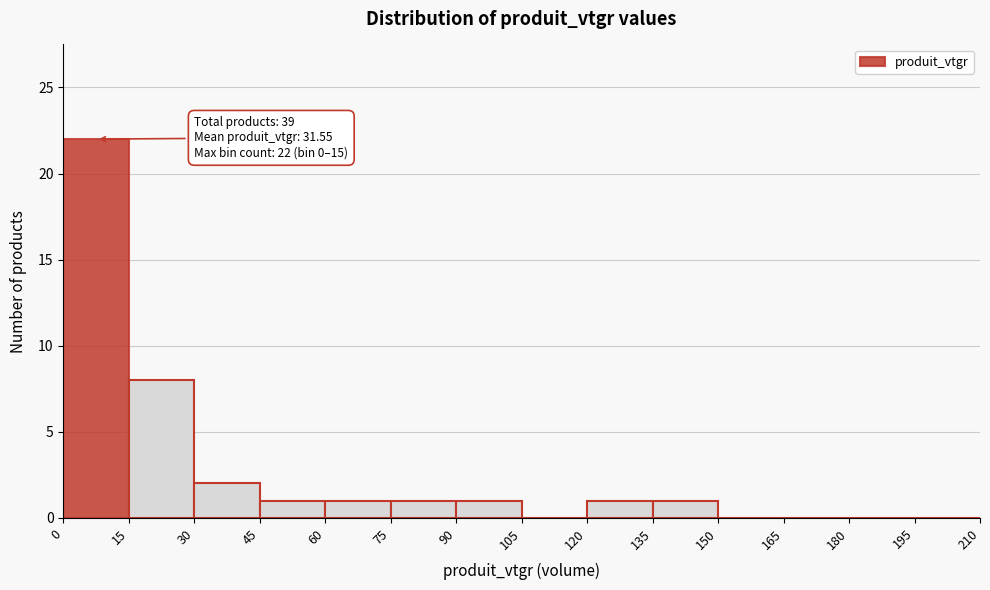

Over which range of the x-axis is the bar tallest?

0 to 15